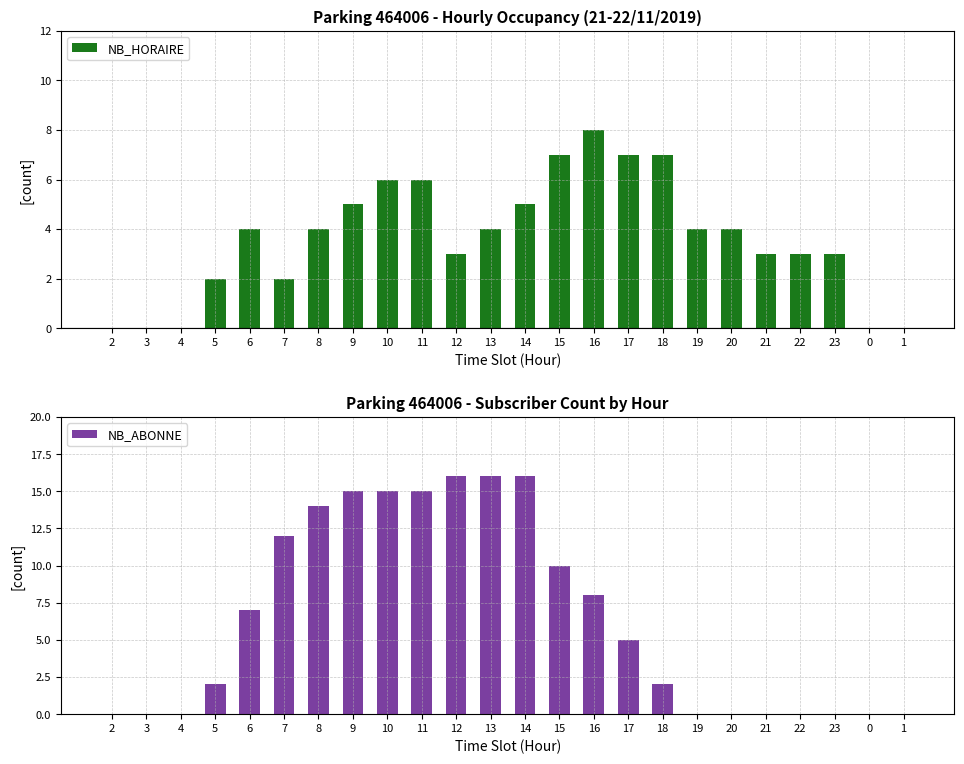

List the series in order of their overall mean, highest first.

NB_ABONNE, NB_HORAIRE